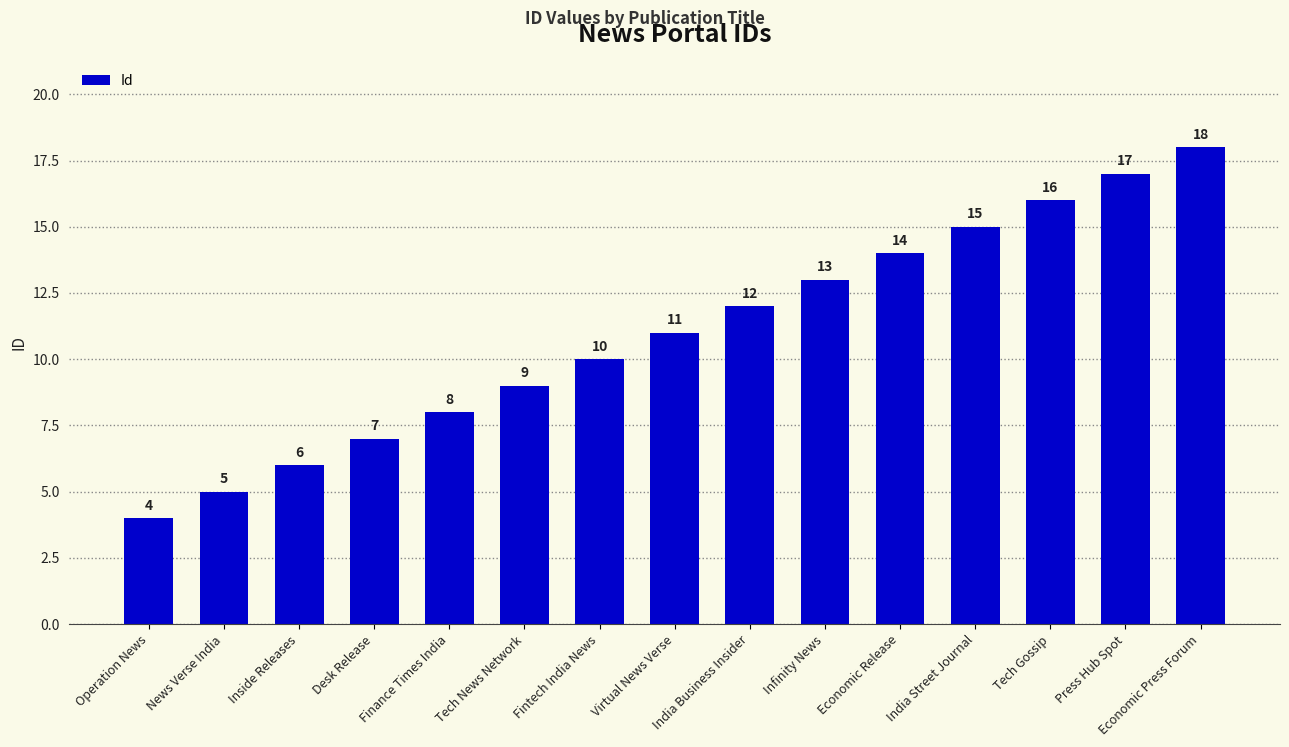

What is the sum of the values at Press Hub Spot and Finance Times India?

25